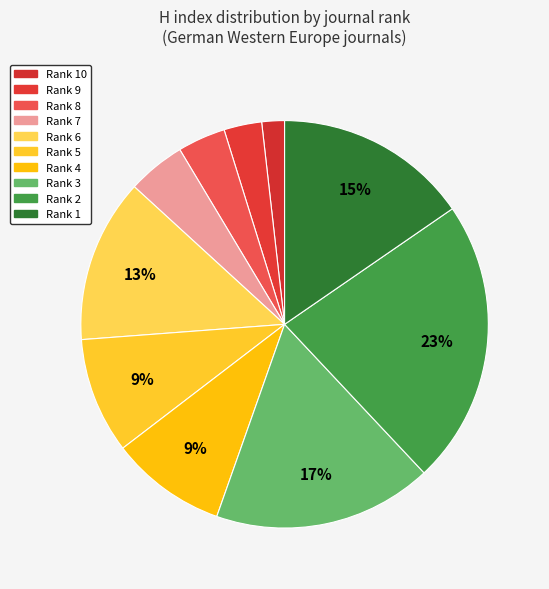

Rank the categories by value from highest to lowest.

Rank 2, Rank 3, Rank 1, Rank 6, Rank 5, Rank 4, Rank 7, Rank 8, Rank 9, Rank 10